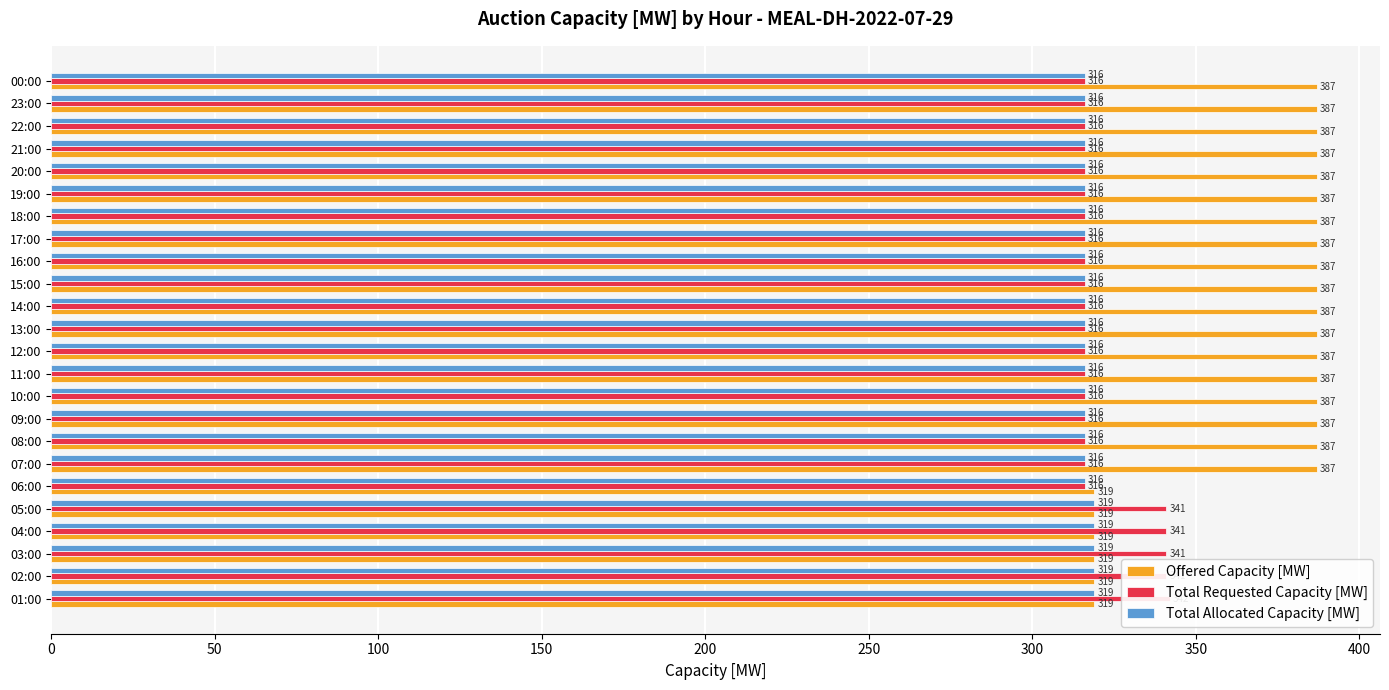

True or false: Total Requested Capacity [MW] has a value of 316 at 20:00.

True